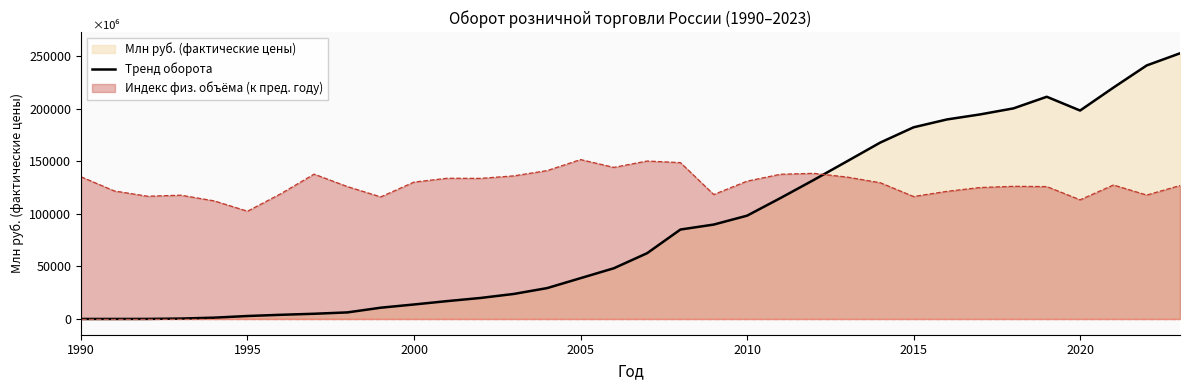

What is the spread (max minus min) of values at 2005?

112890.3